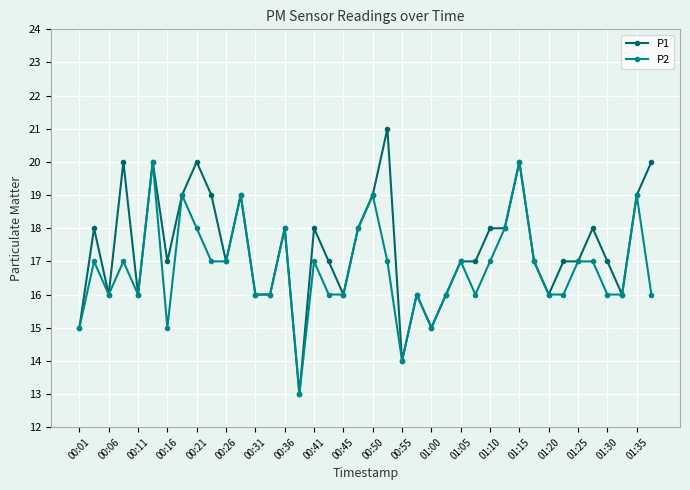

What is the difference between the second highest and minimum values in the P2 series?

7